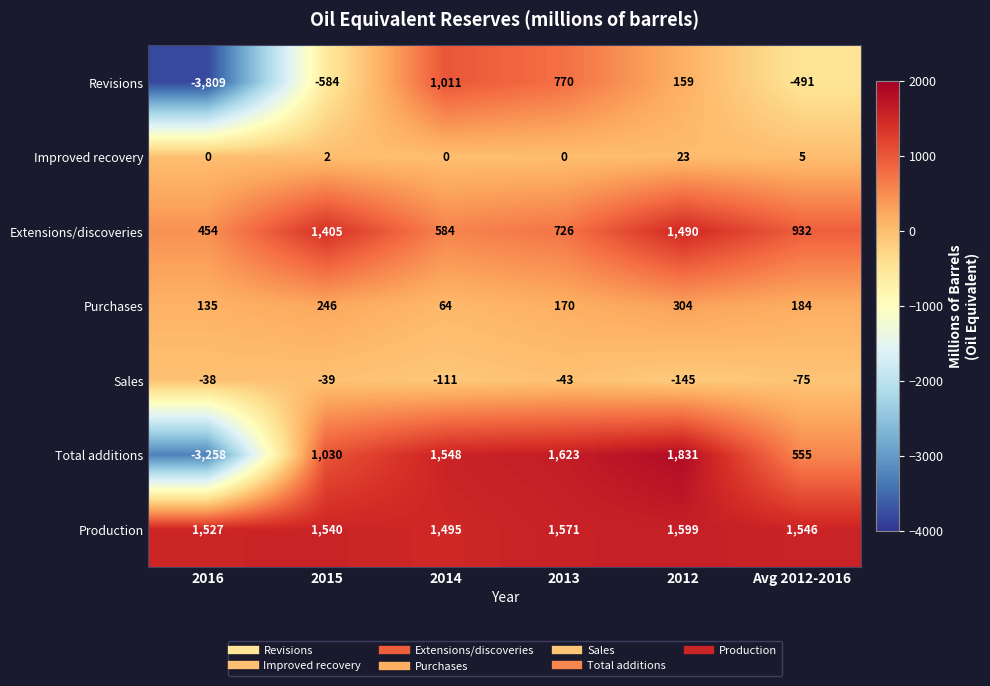

What is the approximate value of Purchases at Avg 2012-2016?

184